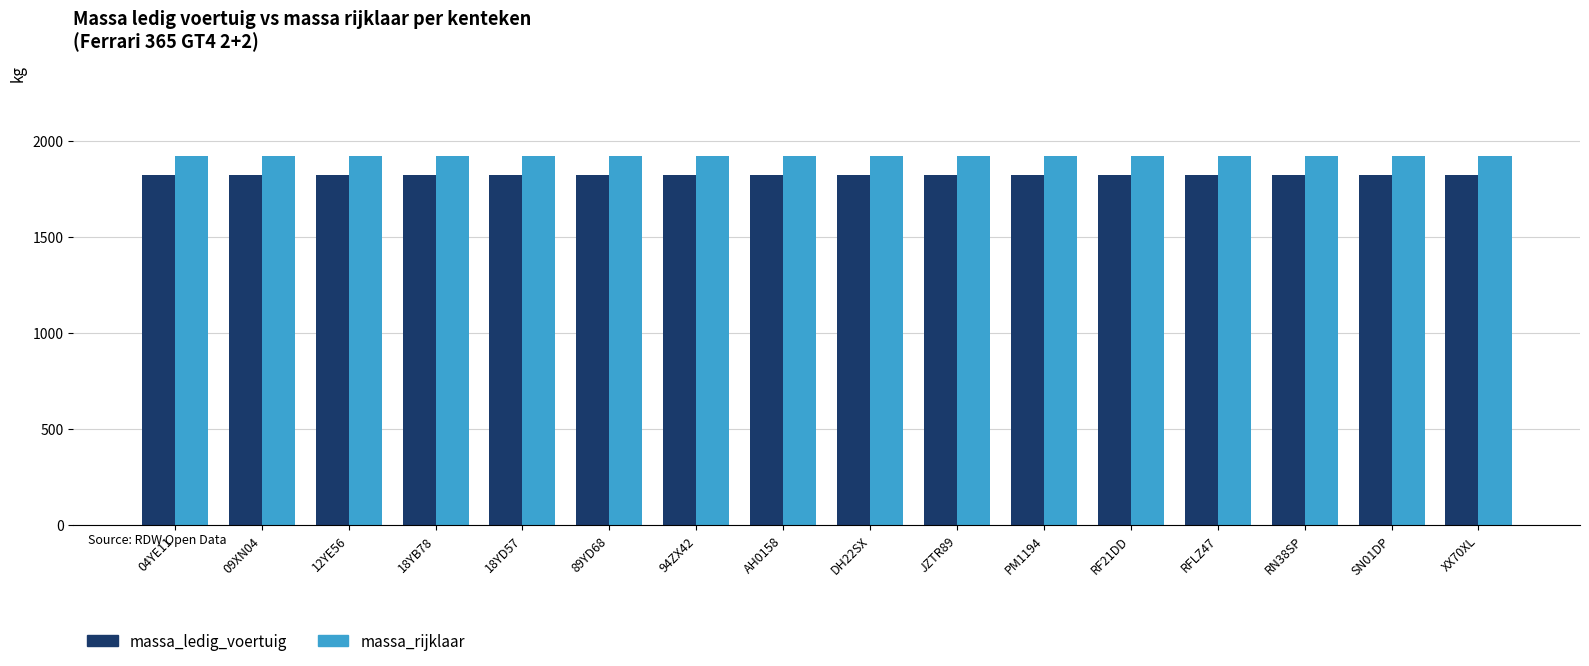

Rank the series by their average value, from lowest to highest.

massa_ledig_voertuig, massa_rijklaar